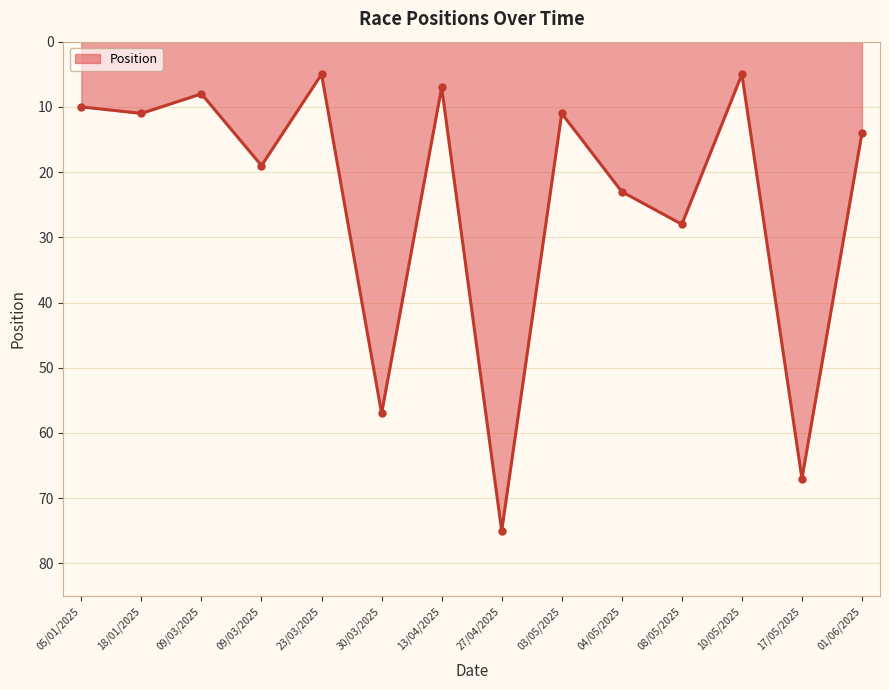

At which category does the data reach its first local valley?

09/03/2025